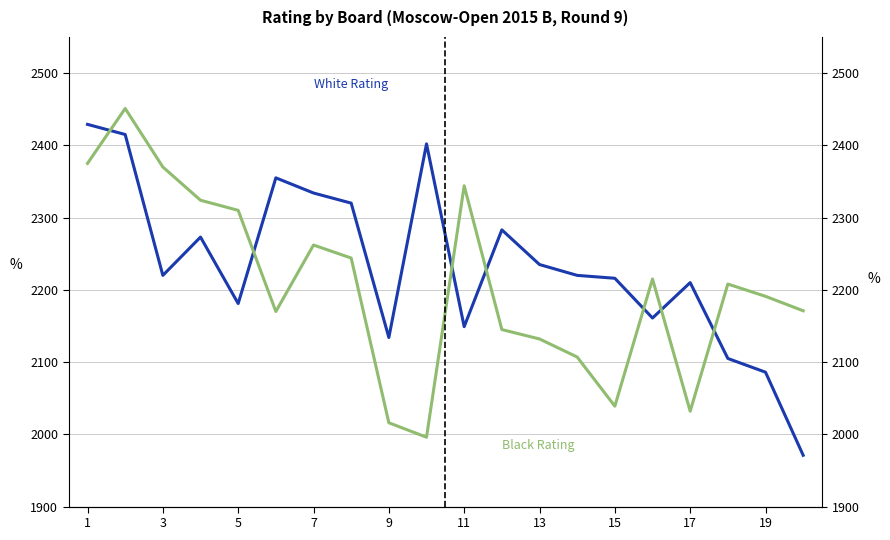

In Black Rating, how many points are higher than both neighbors (excluding endpoints)?

5